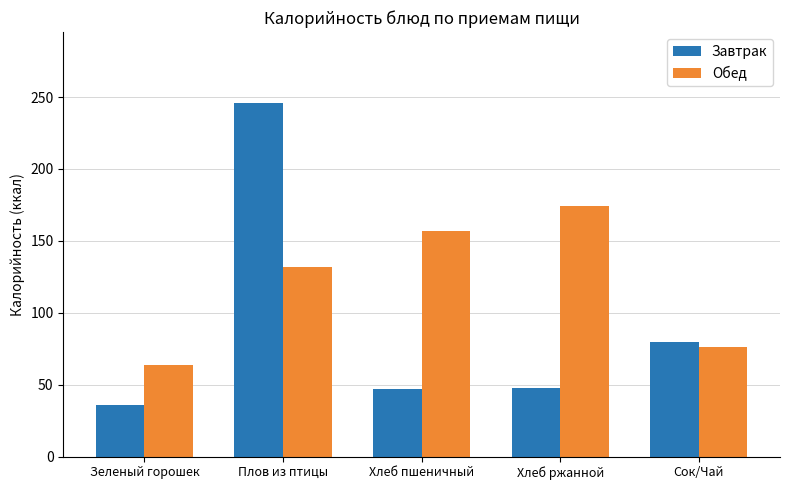

How many data points does each series have?

5